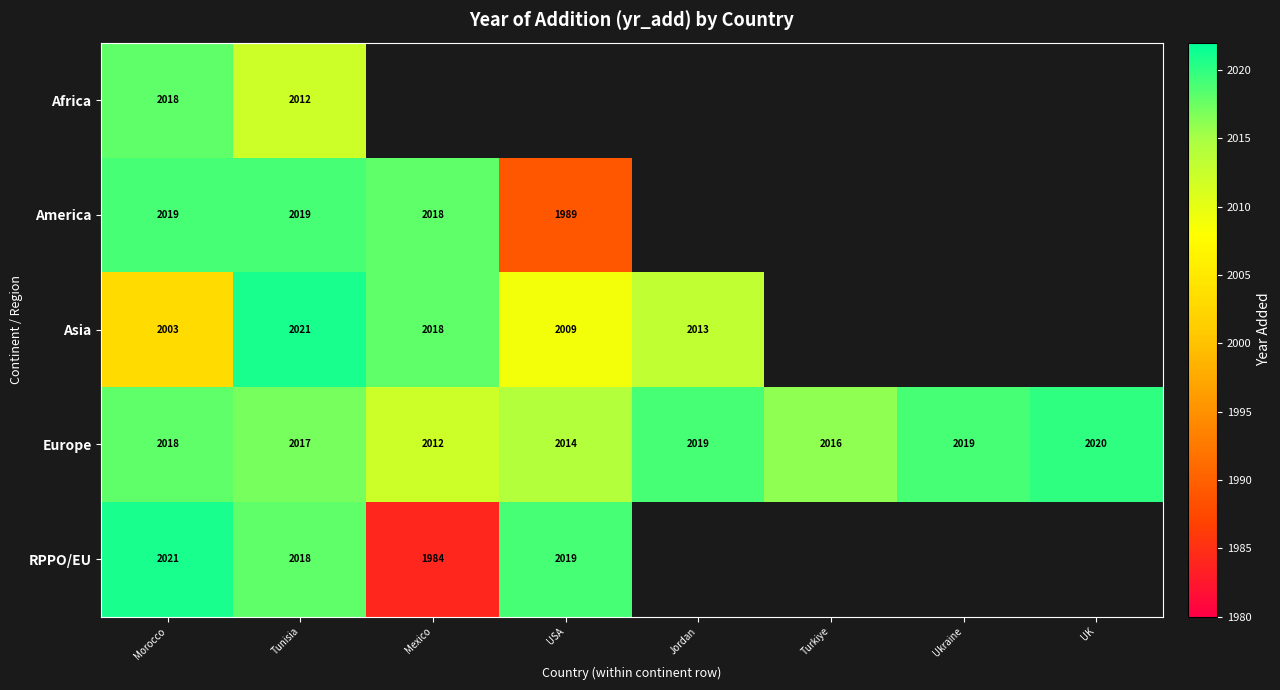

The value of Africa at Tunisia is 2719. True or false?

False